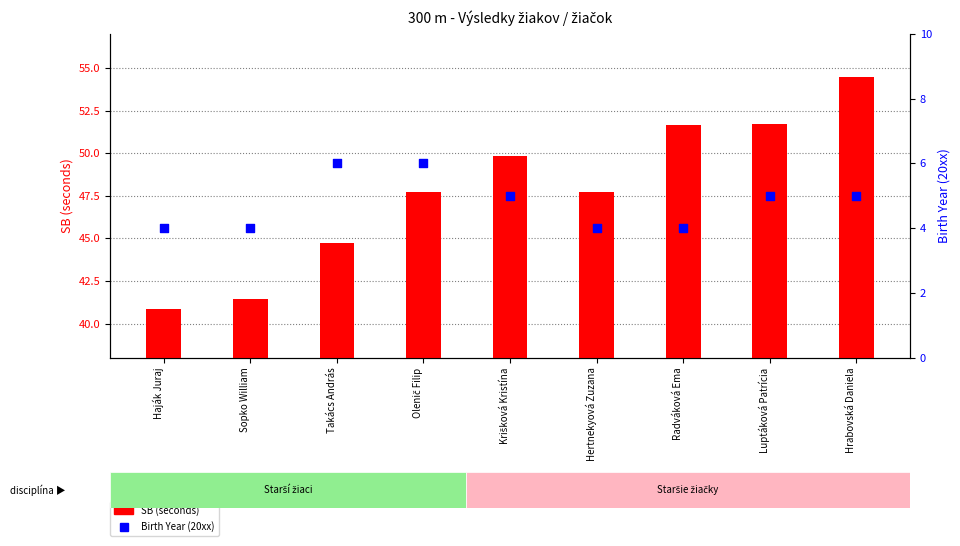

At how many categories does at least one series exceed 34?

9